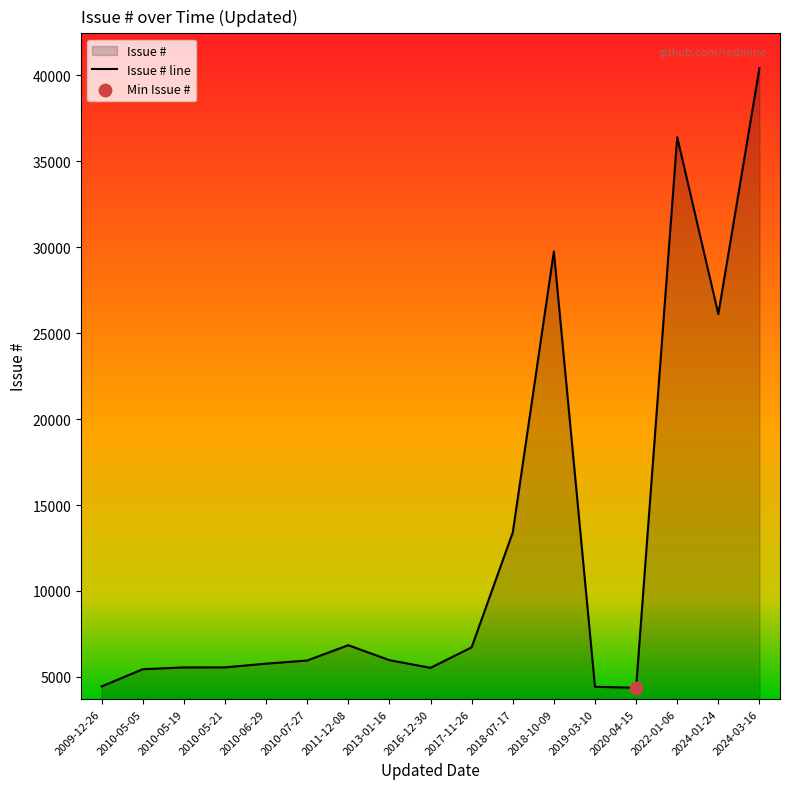

Approximately how many times larger is the value at 2017-11-26 compared to 2018-10-09?

0.2